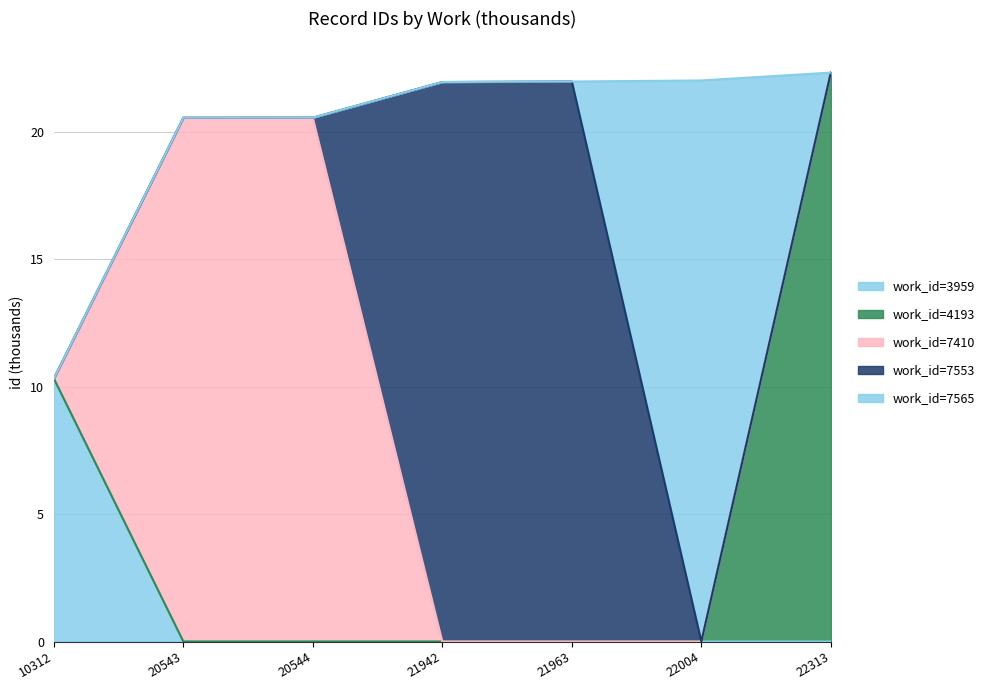

Approximately how many times larger is the value at 20544 compared to 21942?

0.9